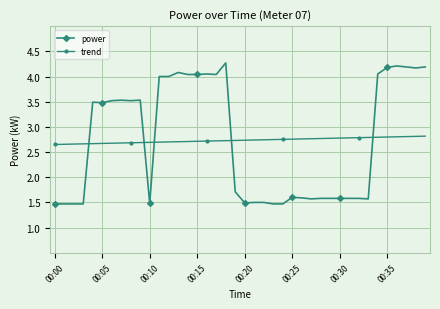

What is the value of the power point at the 21st from the left?

1.5